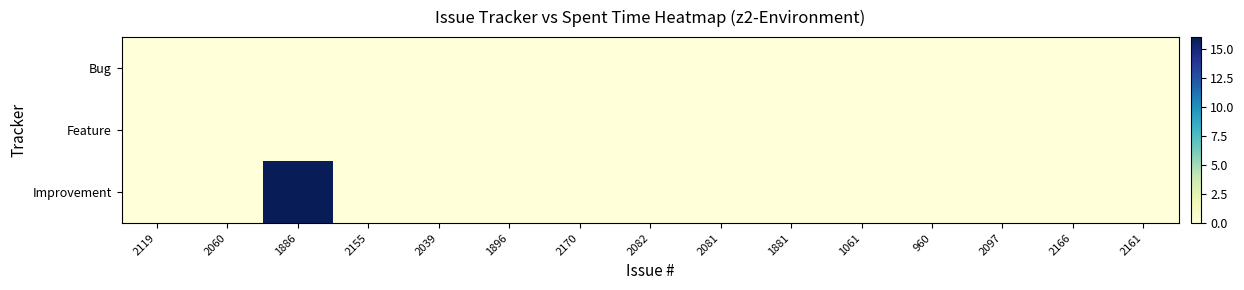

How many distinct data groups are displayed?

3